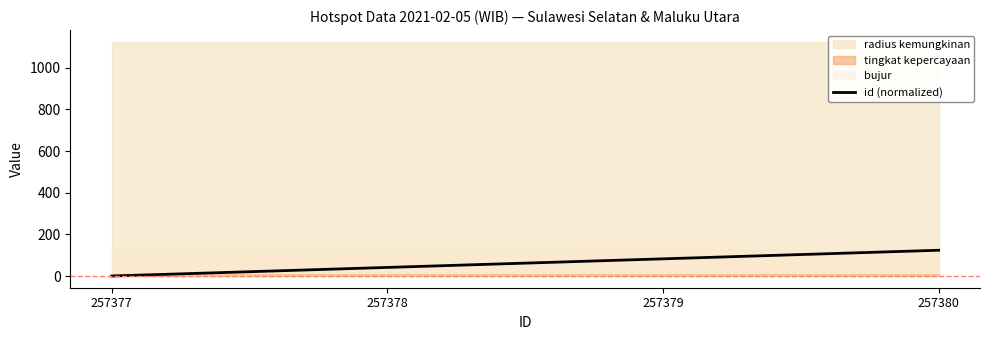

What is the sum of all values?

247.5